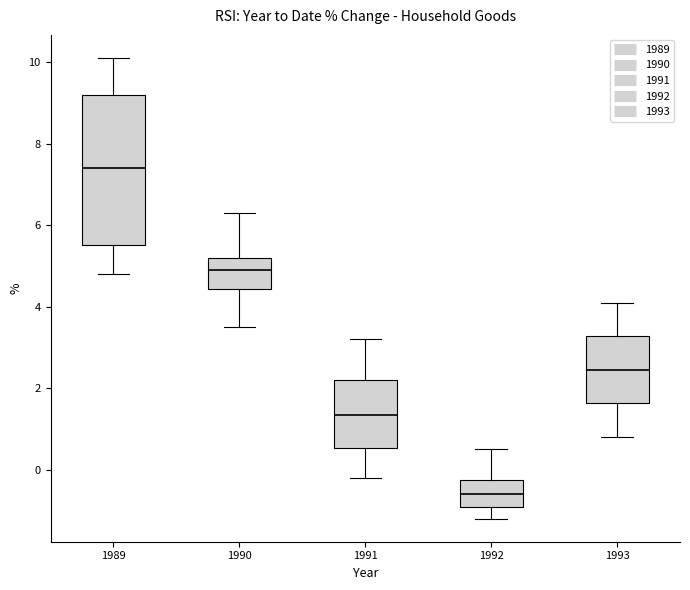

Reading left to right, transcribe this box plot: for each box, give where its median line is, the range the box spans, and where its two whiskers end, as read against the y-axis. The values are not printed on the chart, so give them approximately, as read against the axis.

1989: median 7.4, box 5.6 to 9.2, whiskers 4.8 to 10.2
1990: median 5.0, box 4.4 to 5.2, whiskers 3.6 to 6.4
1991: median 1.4, box 0.6 to 2.2, whiskers -0.2 to 3.2
1992: median -0.6, box -1.0 to -0.2, whiskers -1.2 to 0.6
1993: median 2.4, box 1.6 to 3.2, whiskers 0.8 to 4.2